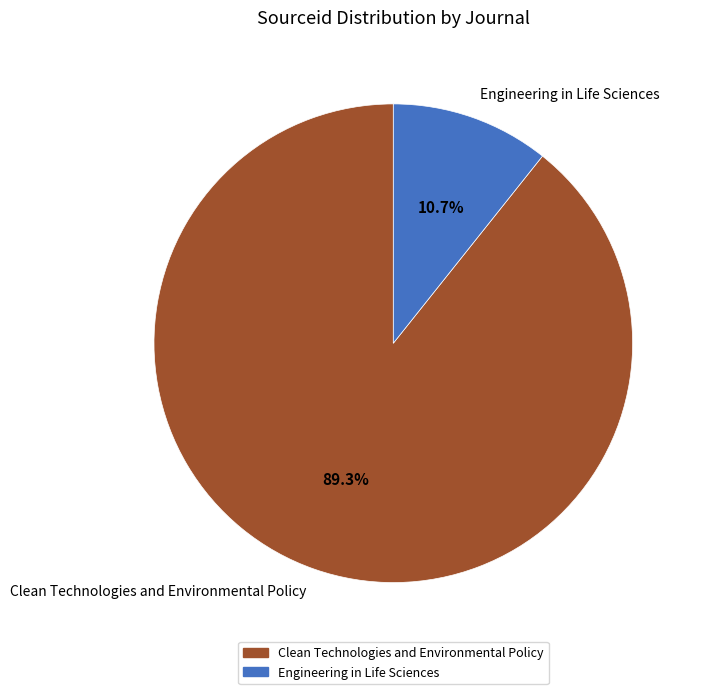

Which has a higher value, Engineering in Life Sciences or Clean Technologies and Environmental Policy?

Clean Technologies and Environmental Policy